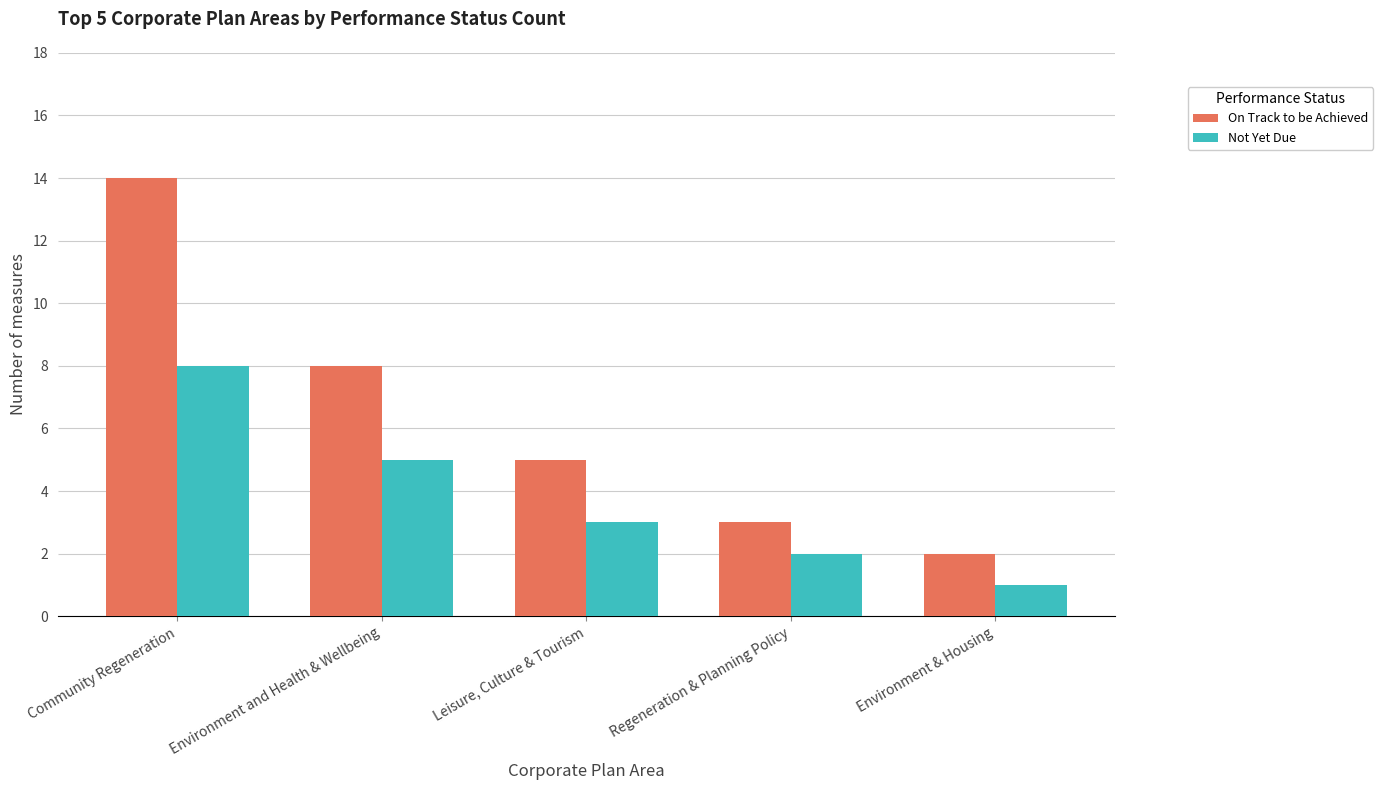

What is the label of the 2nd bar from the left?

Environment and Health & Wellbeing